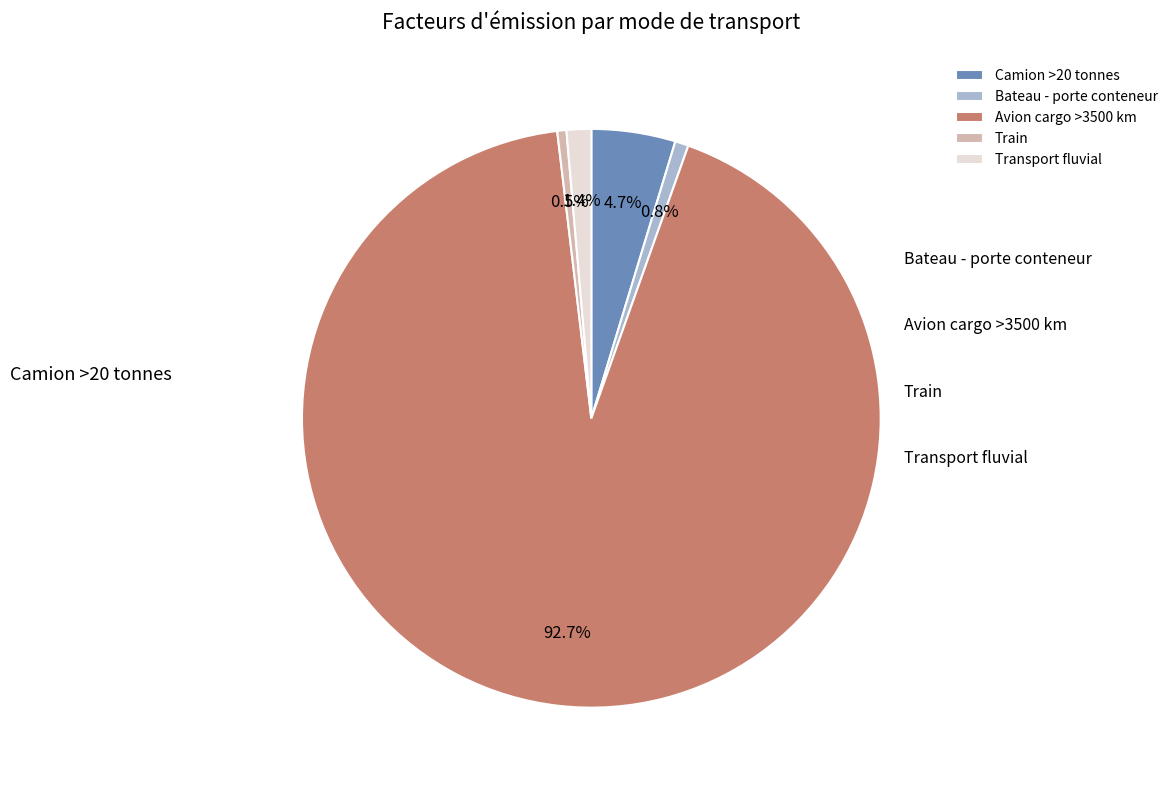

Is Train the majority of the pie?

No